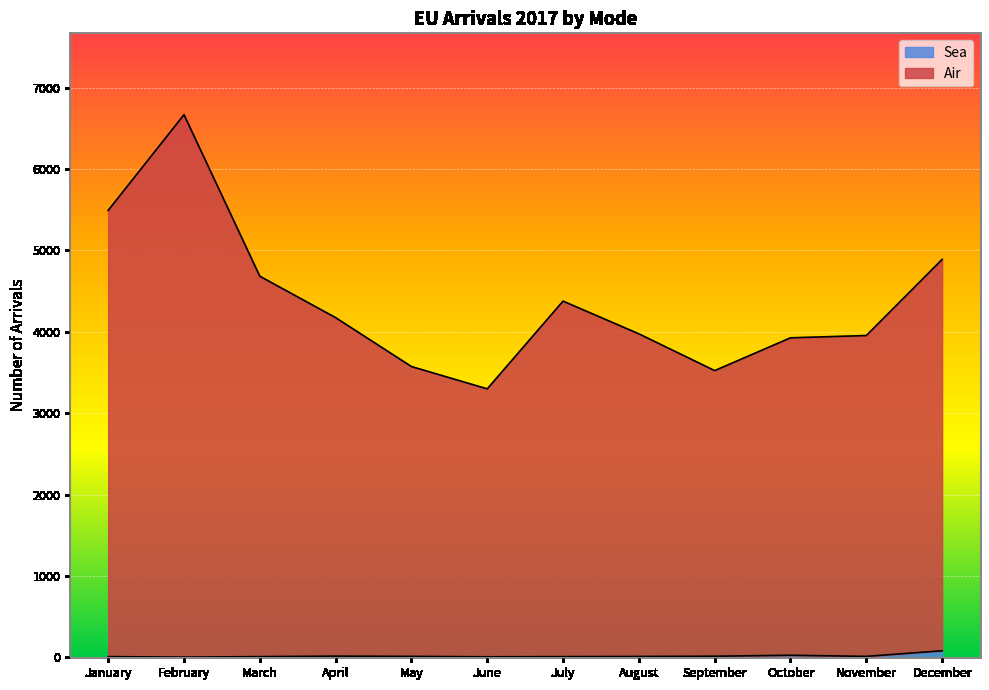

What is the sum of all Sea values?

196